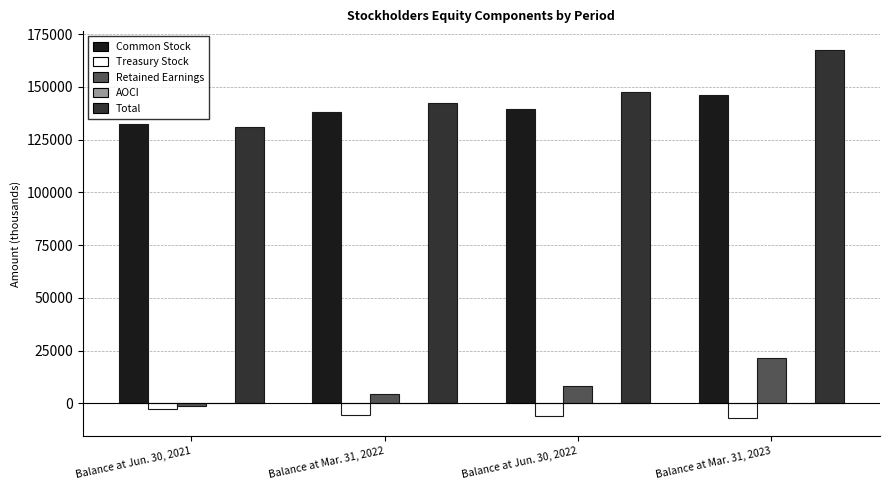

What is the total value across all series at Balance at Jun. 30, 2022?

289611